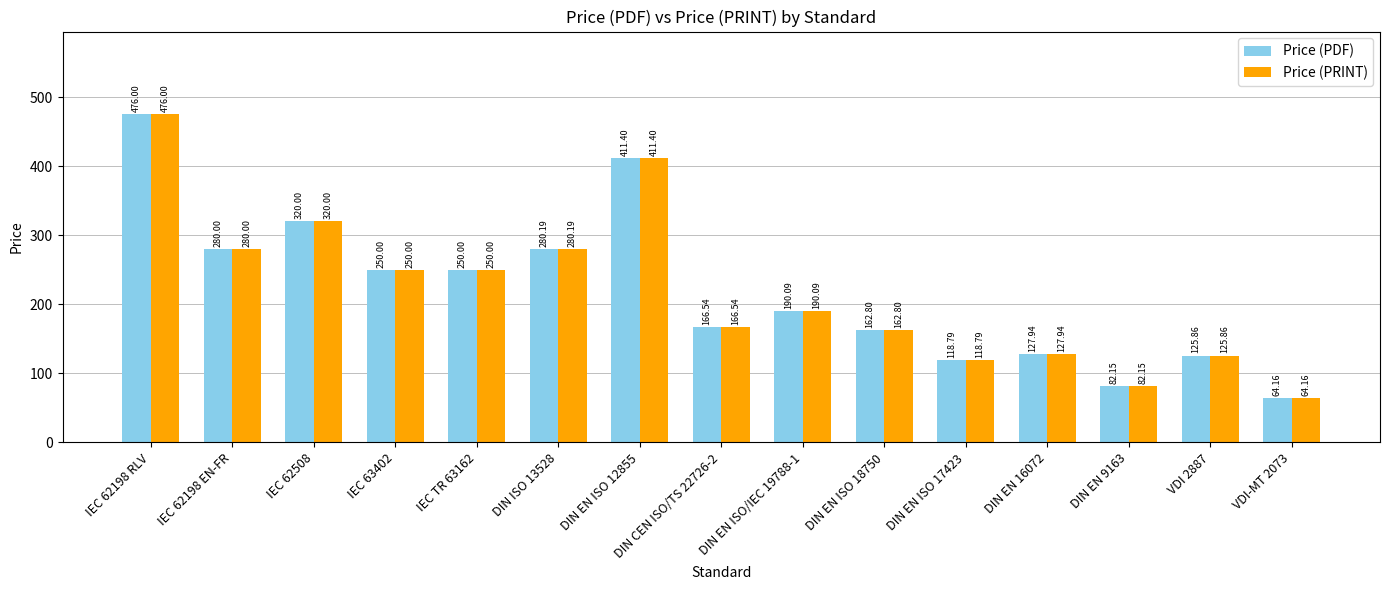

How many distinct data groups are displayed?

2